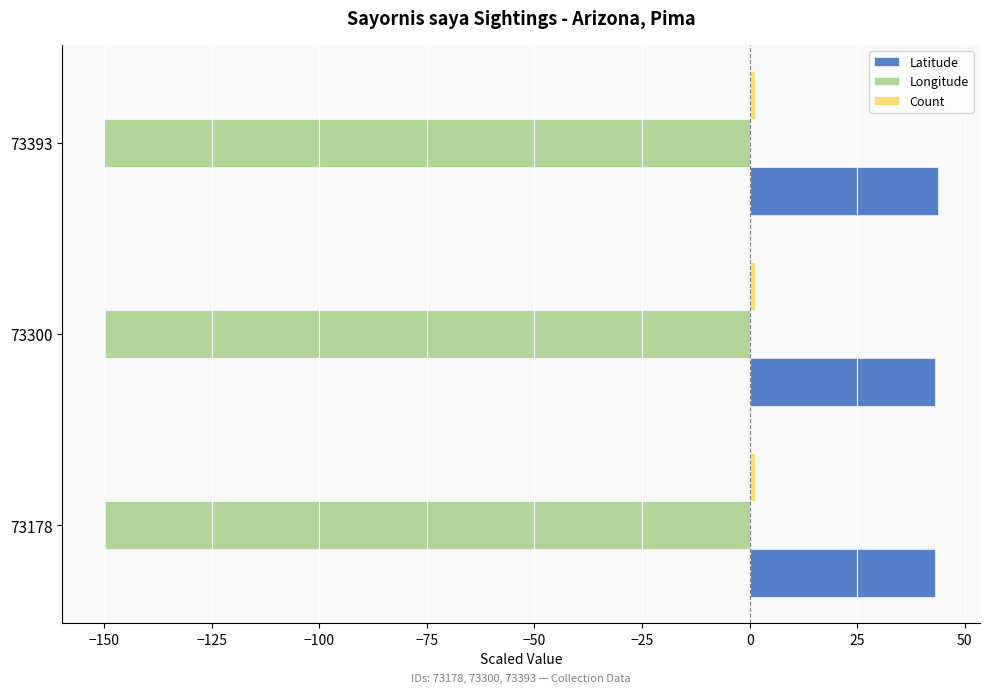

The value of Latitude at 73178 is 72.2. True or false?

False